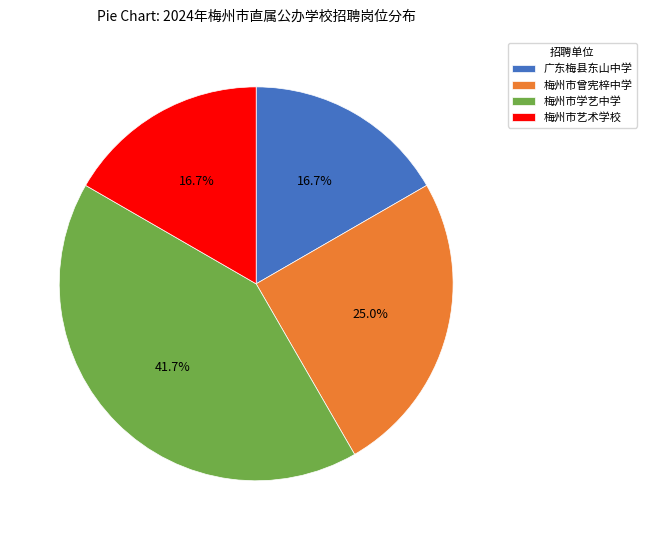

True or false: 梅州市艺术学校 accounts for 17% of the total.

True